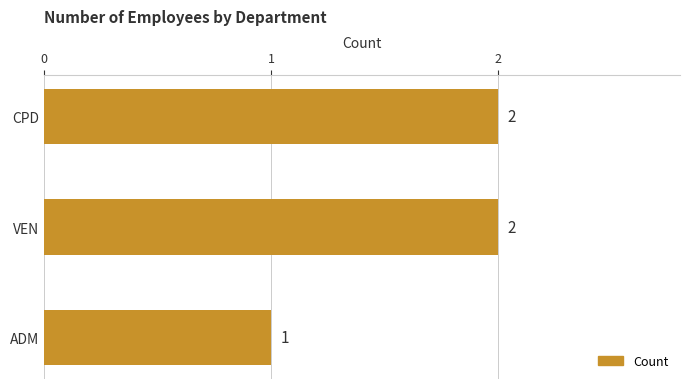

What is the sum of the values at VEN and ADM?

3